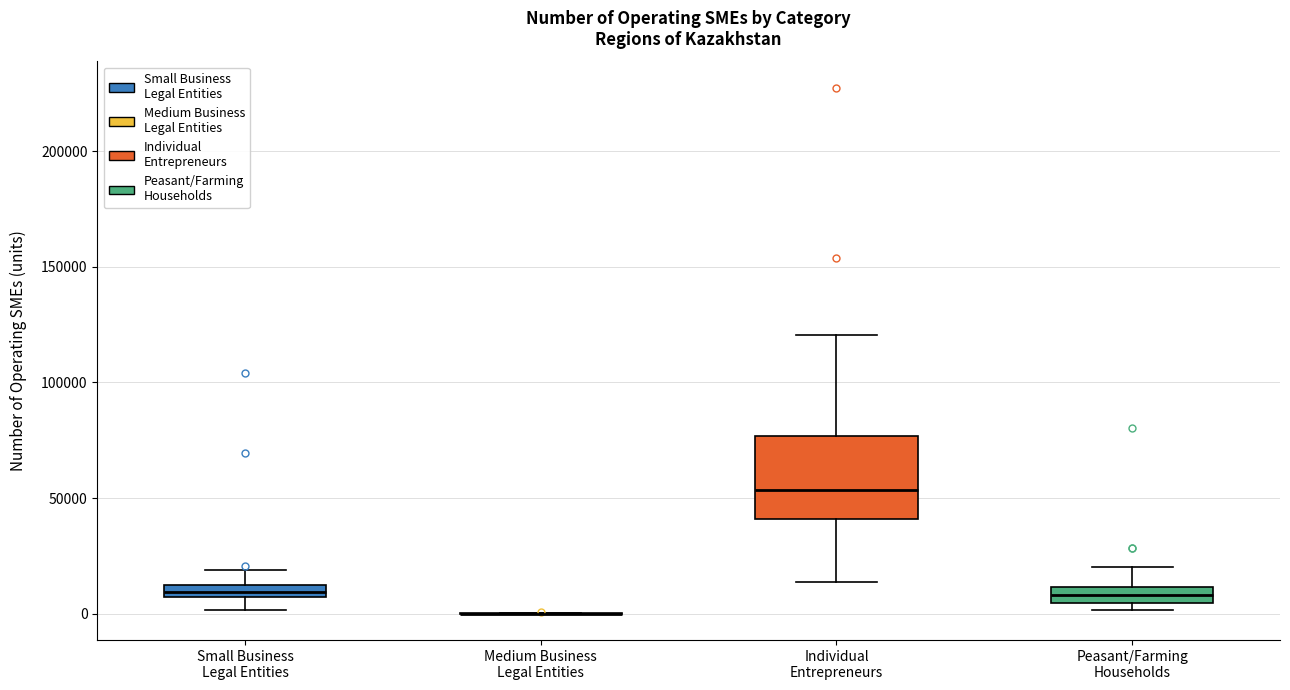

Which box is the tallest, from its lower edge to its upper edge?

Individual Entrepreneurs